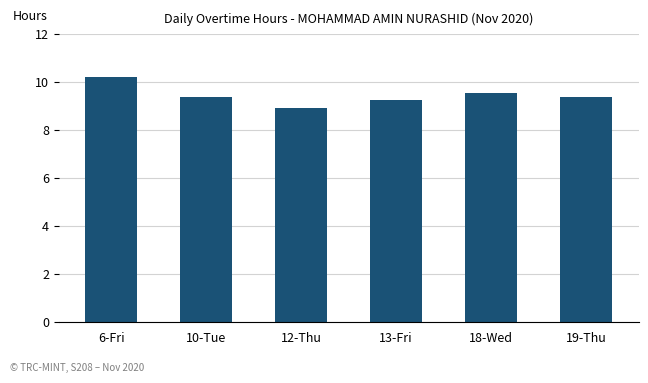

What is the maximum value shown in the chart?

10.2